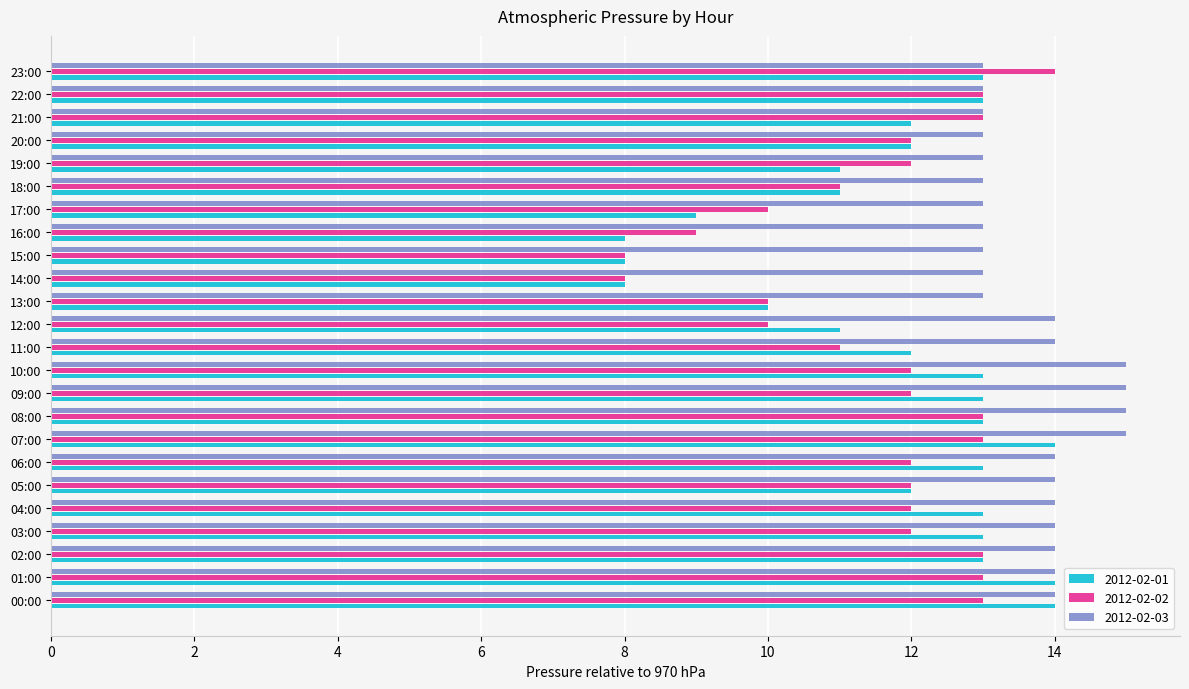

True or false: 2012-02-02 has a value of 13 at 21:00.

True